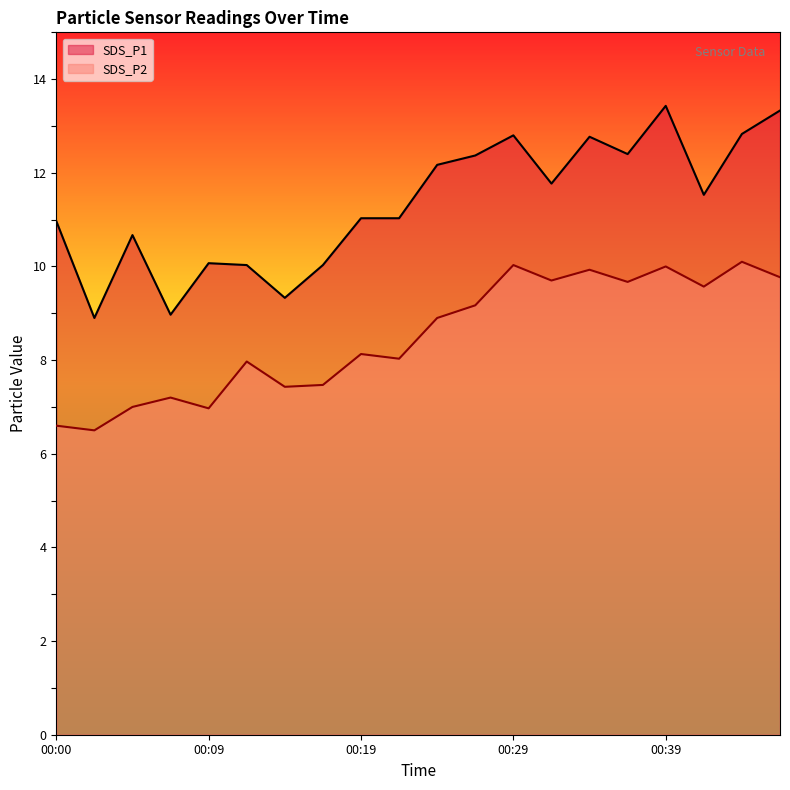

What is the lowest value of the SDS_P1 series?

8.9